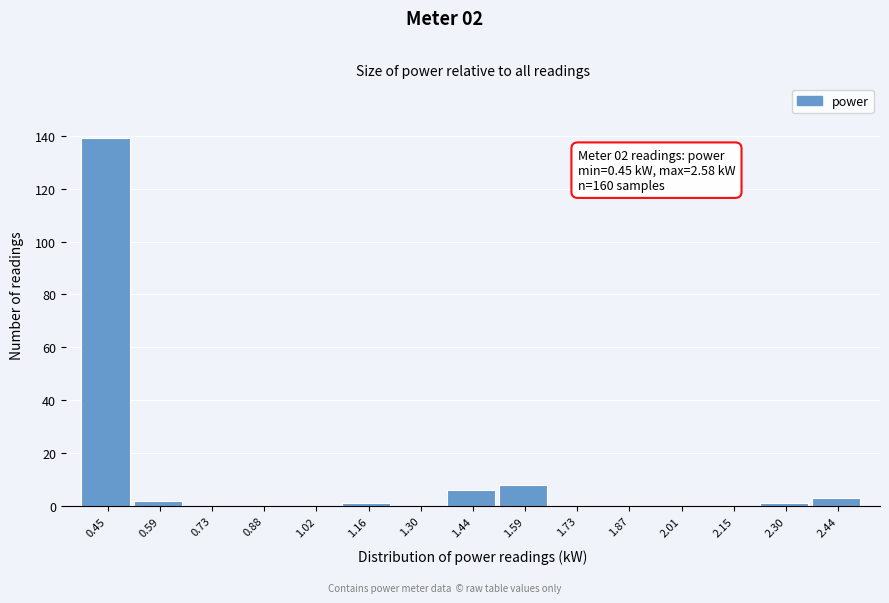

Reading right to left, what are all the values shown in this chart?

2.44=3	2.30=1	2.15=0	2.01=0	1.87=0	1.73=0	1.59=8	1.44=6	1.30=0	1.16=1	1.02=0	0.88=0	0.73=0	0.59=2	0.45=139